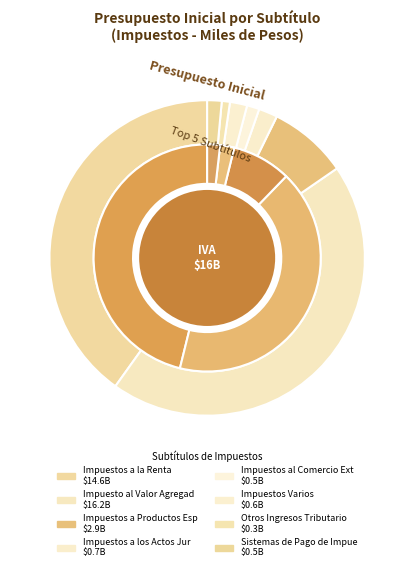

Which category has the biggest portion of the pie?

Impuesto al Valor Agregado